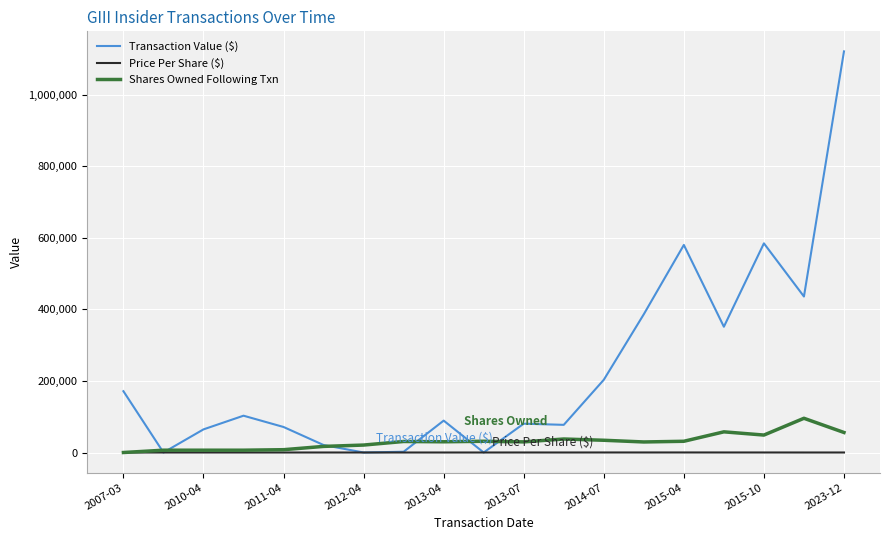

Which series has the widest spread of values?

Transaction Value ($)